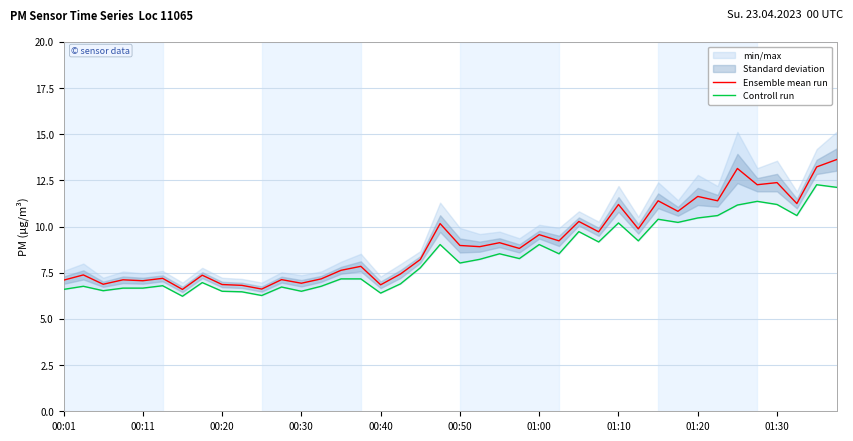

Which series has the largest total across all categories?

Ensemble mean run